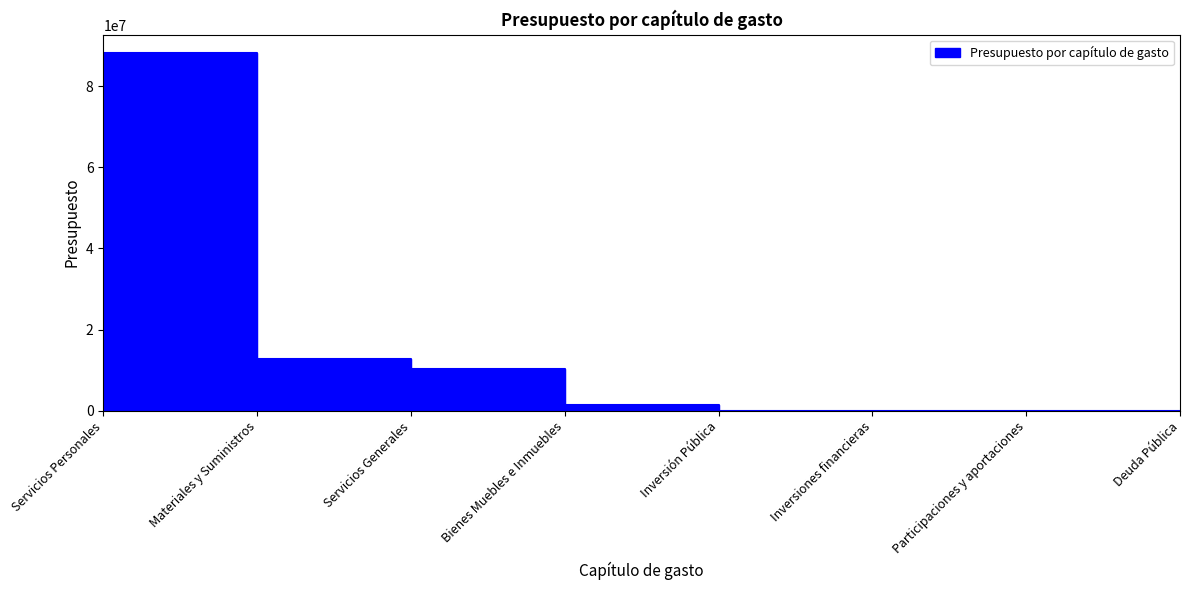

The chart shows a value of 21430369.6 at Servicios Personales. True or false?

False